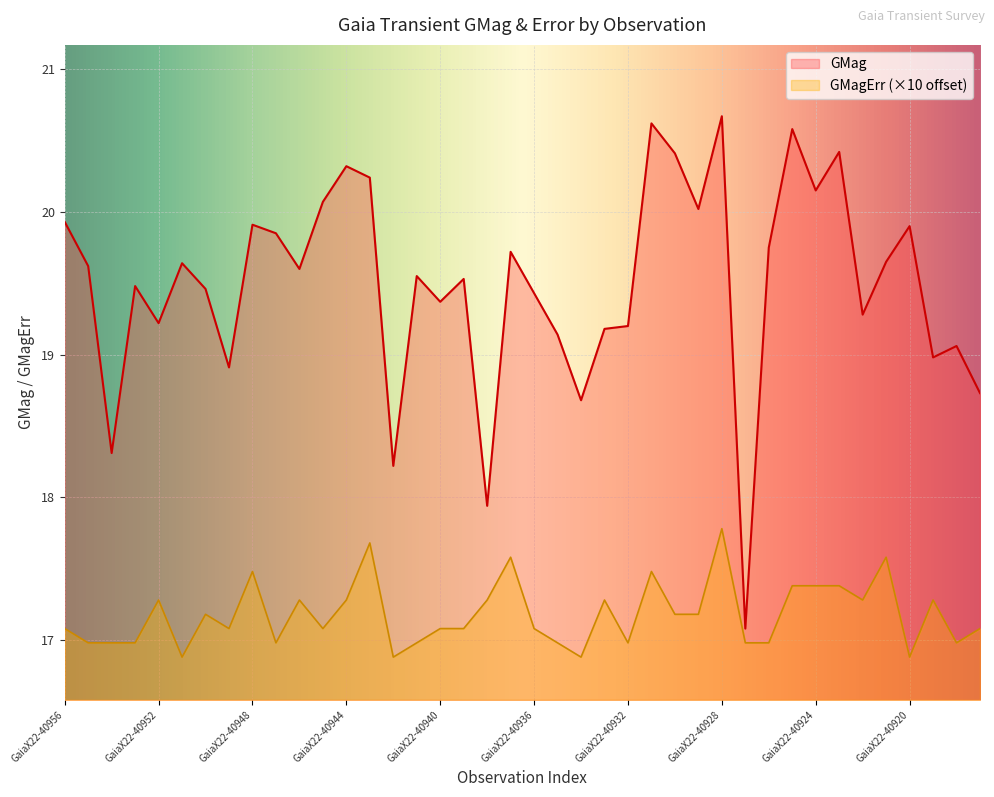

How many lines are shown in the chart?

2